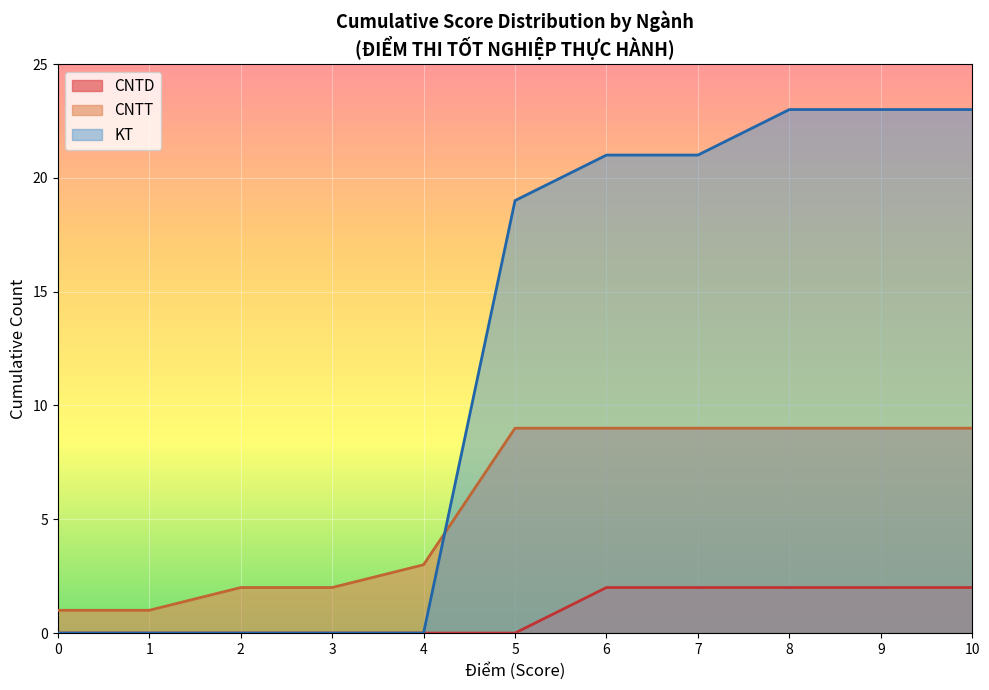

Between 0 and 1, which series saw the biggest shift?

KT